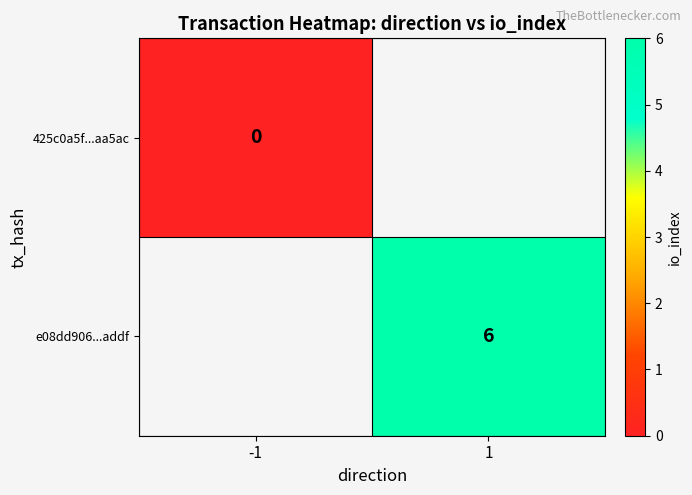

How many data points does each series have?

2